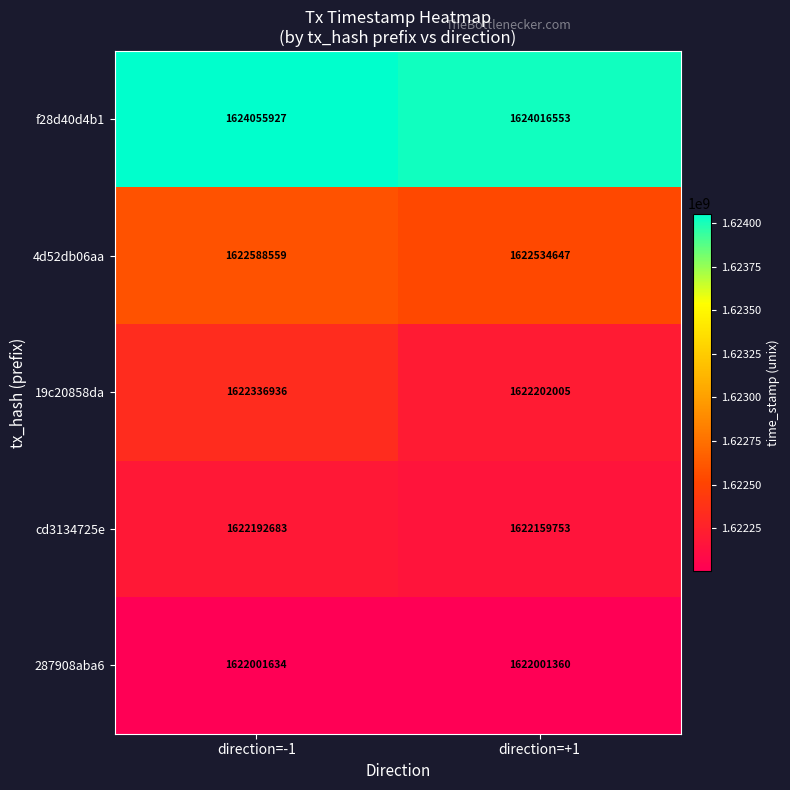

How many categories are shown in the chart?

2